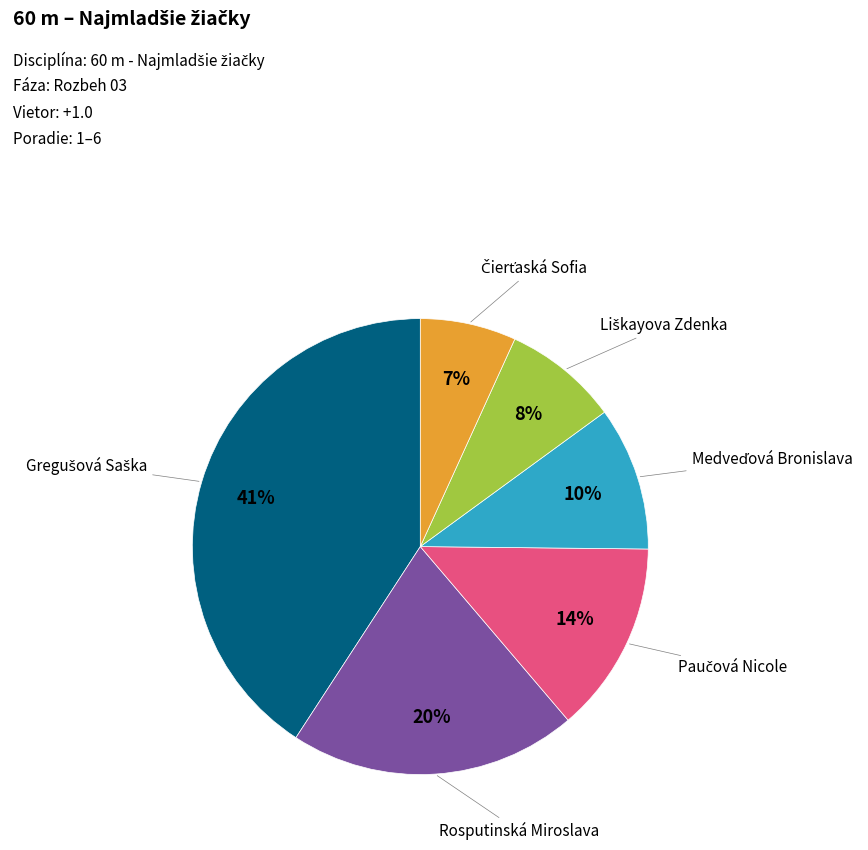

True or false: Rosputinská Miroslava accounts for 20% of the total.

True